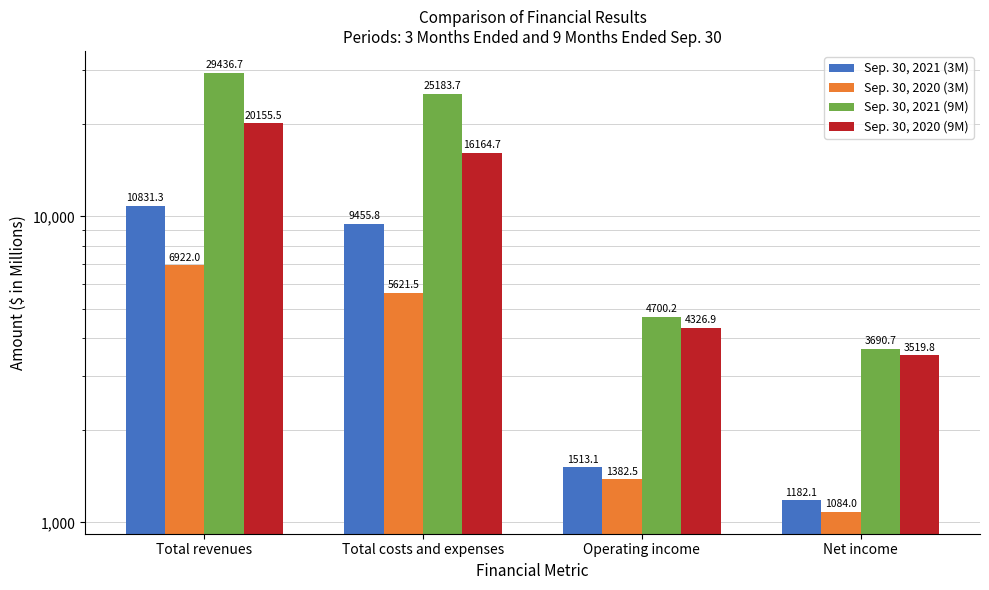

Reading right to left, transcribe all the data shown in this chart.

Sep. 30, 2021 (3M): 1182.1	1513.1	9455.8	10831.3
Sep. 30, 2020 (3M): 1084.0	1382.5	5621.5	6922.0
Sep. 30, 2021 (9M): 3690.7	4700.2	25183.7	29436.7
Sep. 30, 2020 (9M): 3519.8	4326.9	16164.7	20155.5